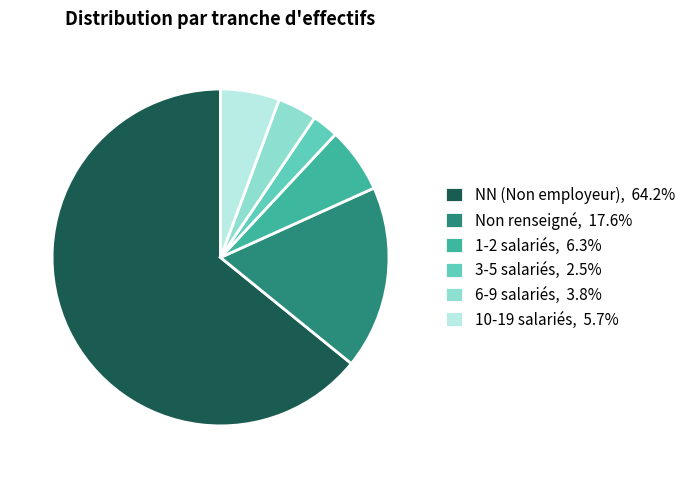

Approximately how many times larger is the value at 1-2 salariés, 6.3% compared to 3-5 salariés, 2.5%?

2.5